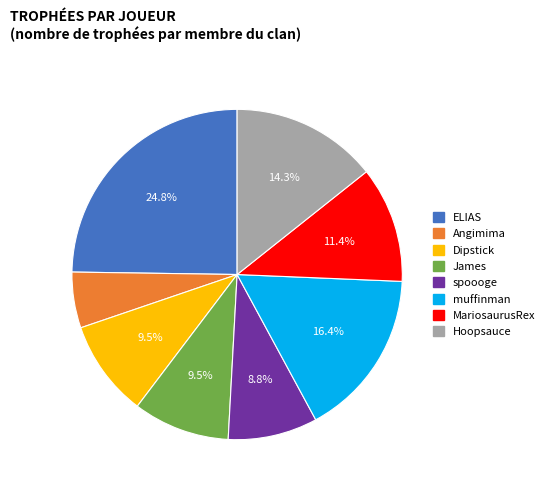

Which has a higher value, MariosaurusRex or Hoopsauce?

Hoopsauce